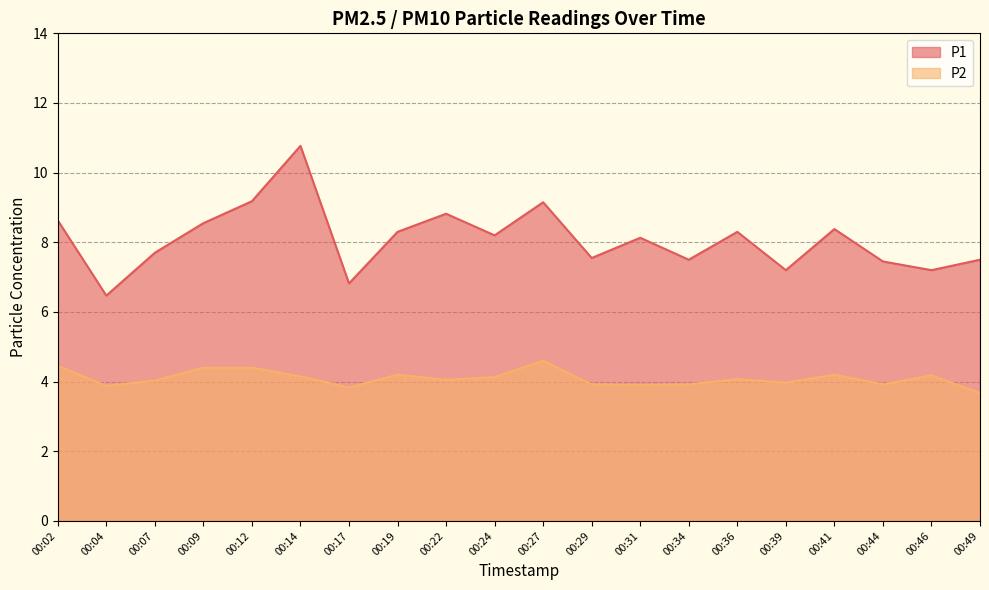

Where is the first local maximum for P2?

00:19